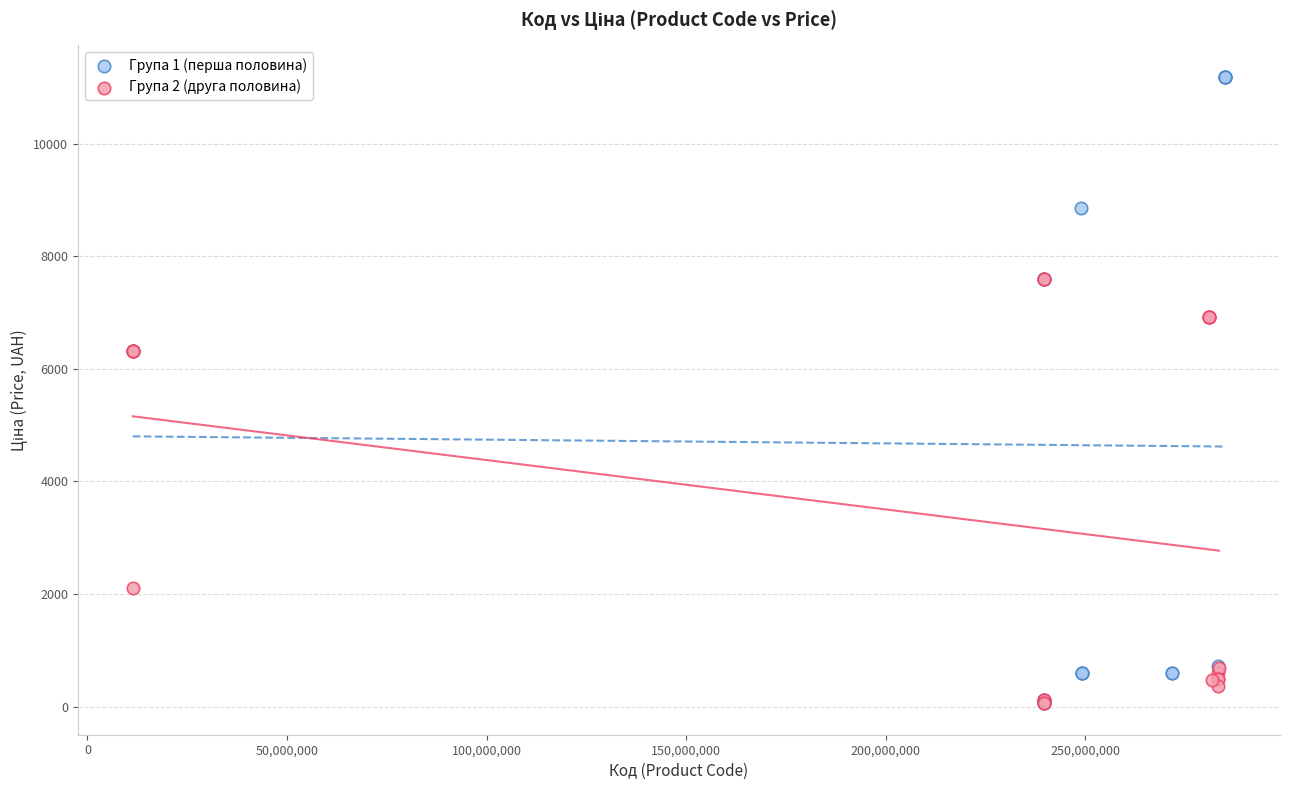

Which series has the largest Y range (max minus min)?

Група 1 (перша половина)